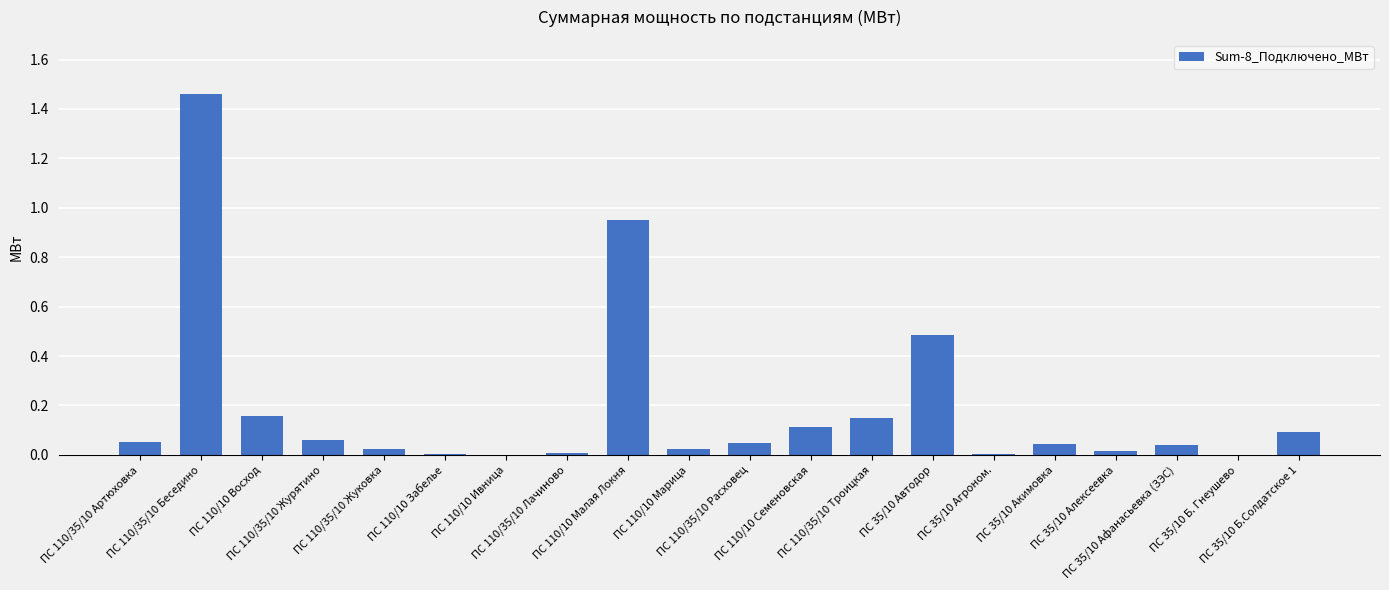

Reading left to right, list all the values displayed in this chart.

0.1	1.5	0.2	0.1	0.0	0.0	0.0	0.0	1.0	0.0	0.0	0.1	0.2	0.5	0.0	0.0	0.0	0.0	0.0	0.1